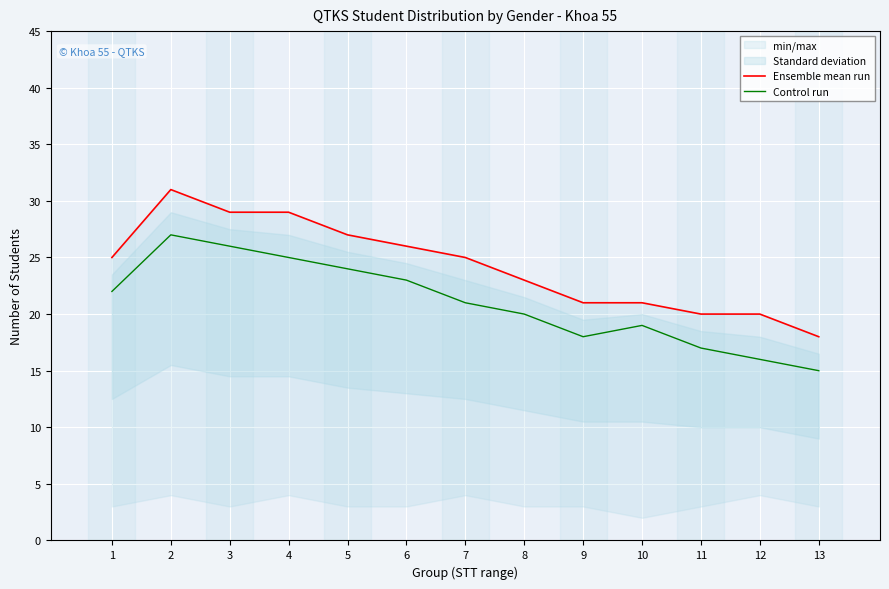

At which label does Ensemble mean run first exceed 25?

2